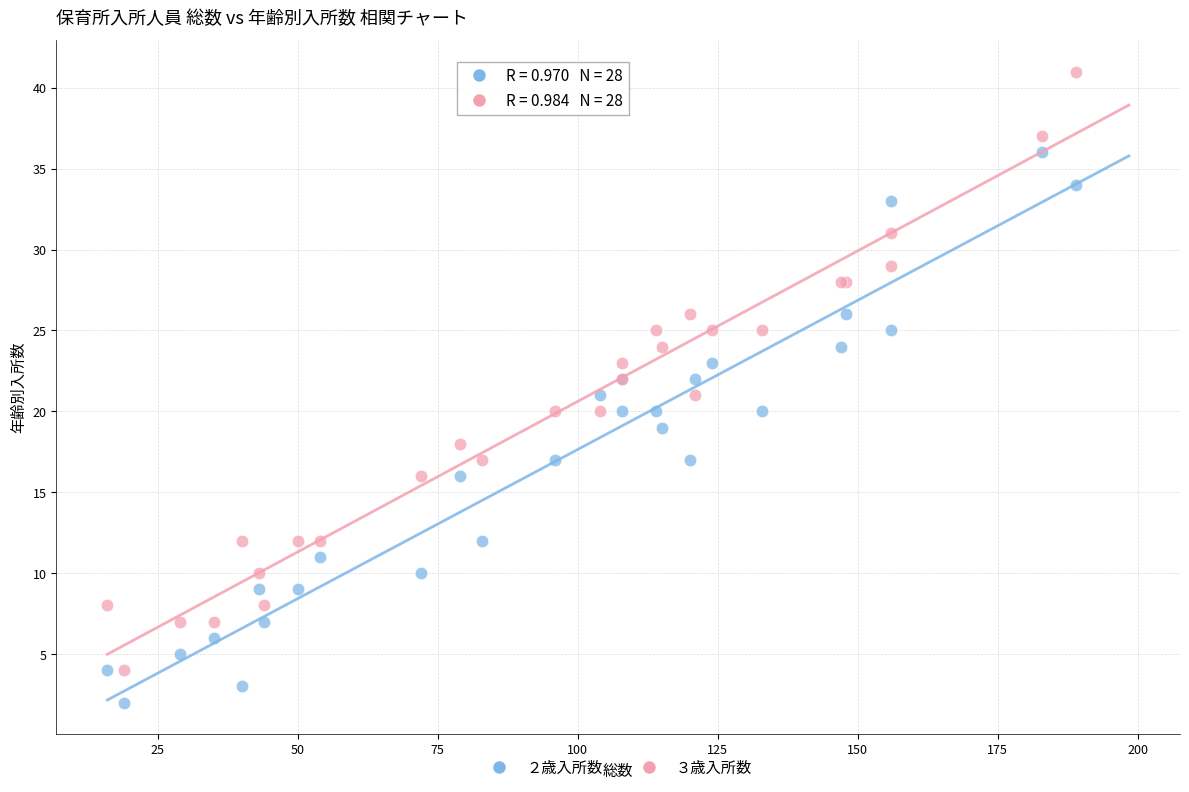

Which series contains the highest Y value?

３歳入所数